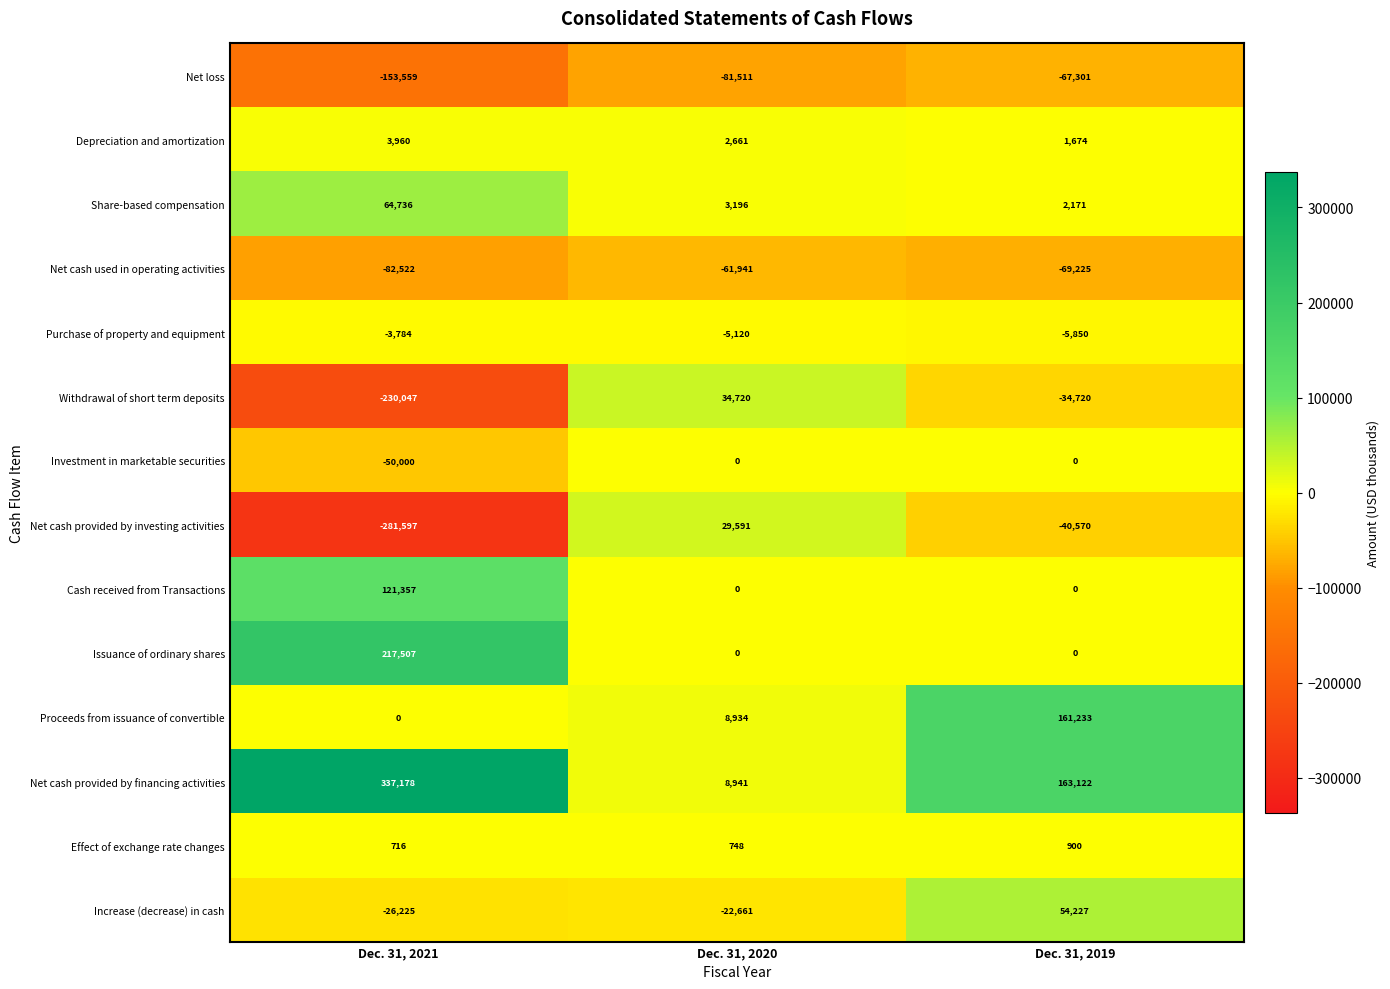

Which series changed the most between Dec. 31, 2020 and Dec. 31, 2019?

Net cash provided by financing activities